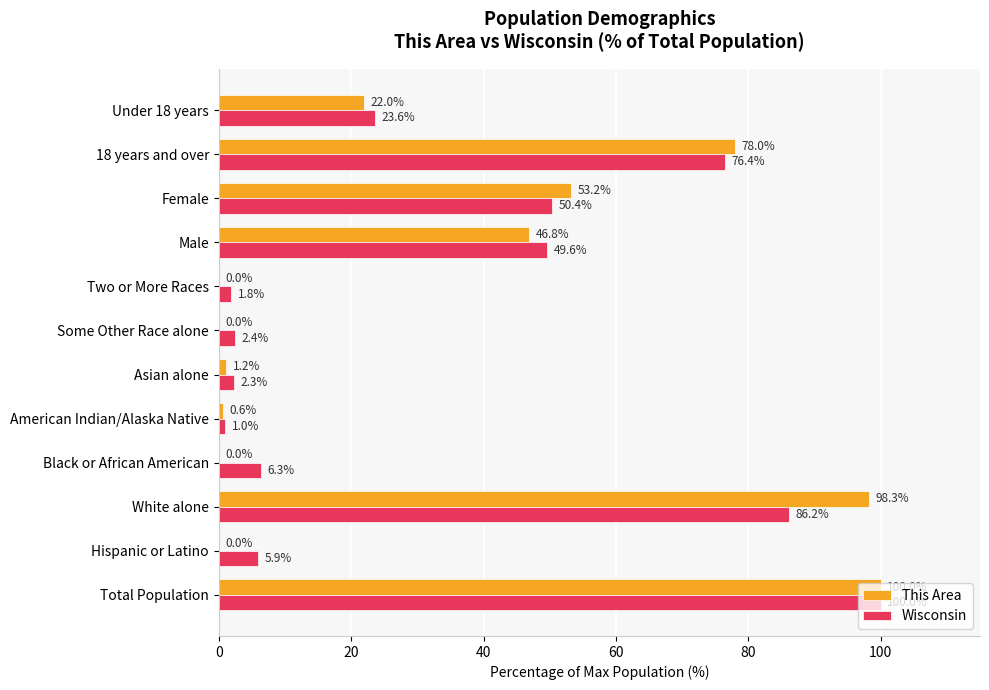

What is the sum of the This Area values at American Indian/Alaska Native and Two or More Races?

0.6